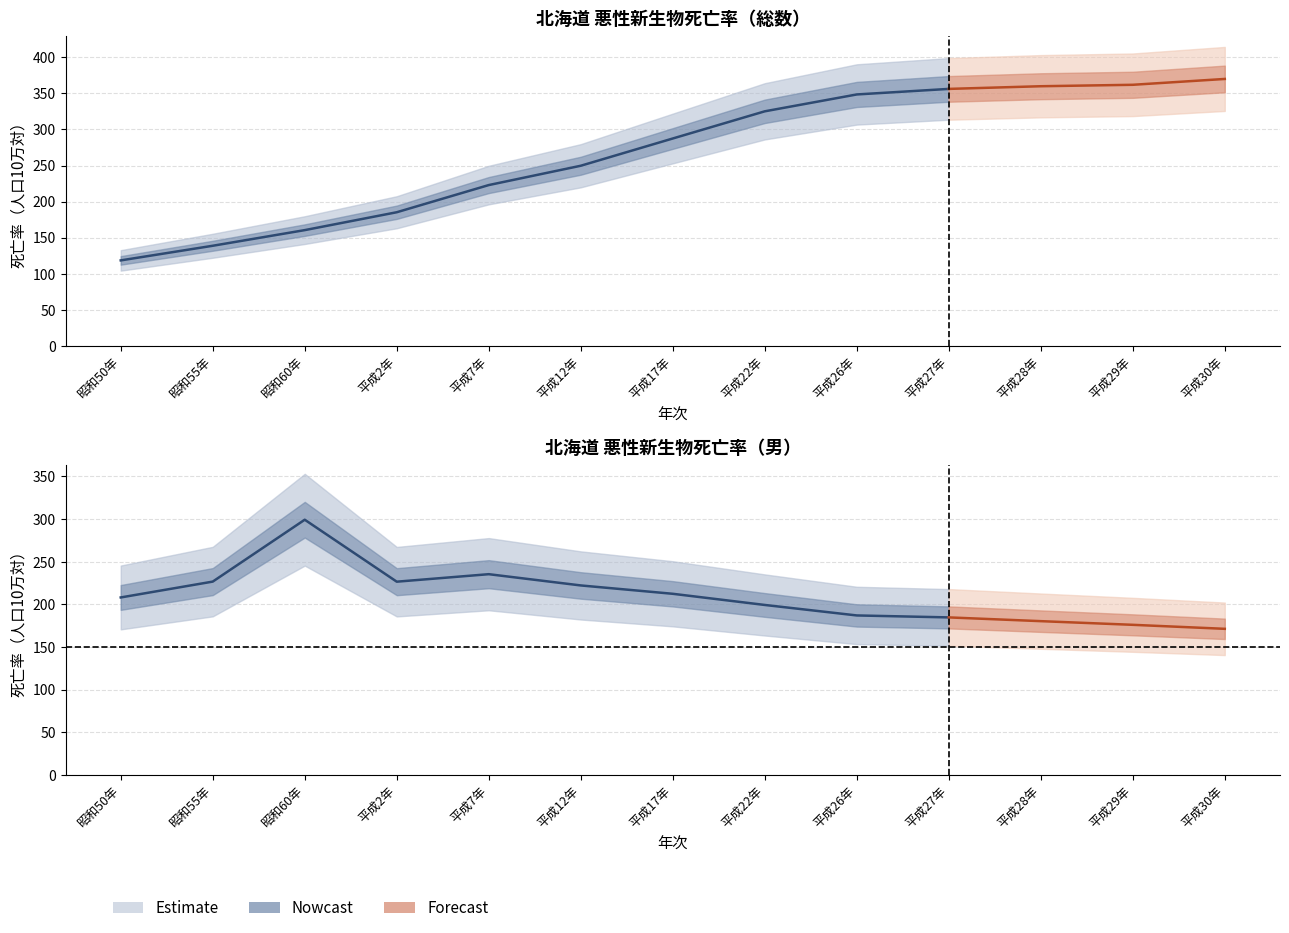

What value does the 粗死亡率 series have at 平成7年?

222.9